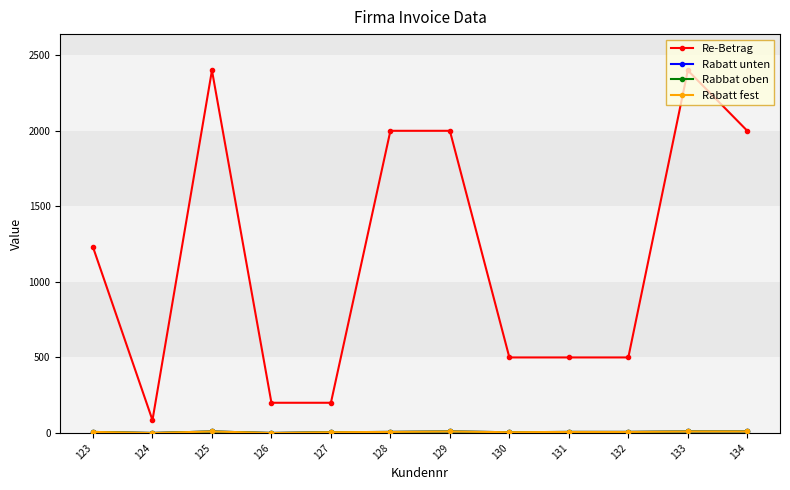

What is the maximum value shown in the chart?

2400.0